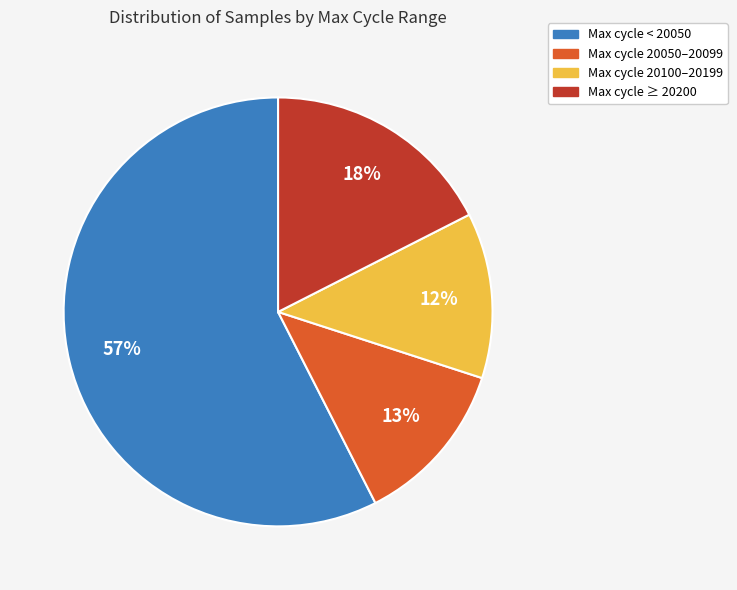

To the nearest percent, what is the average slice percentage?

25%